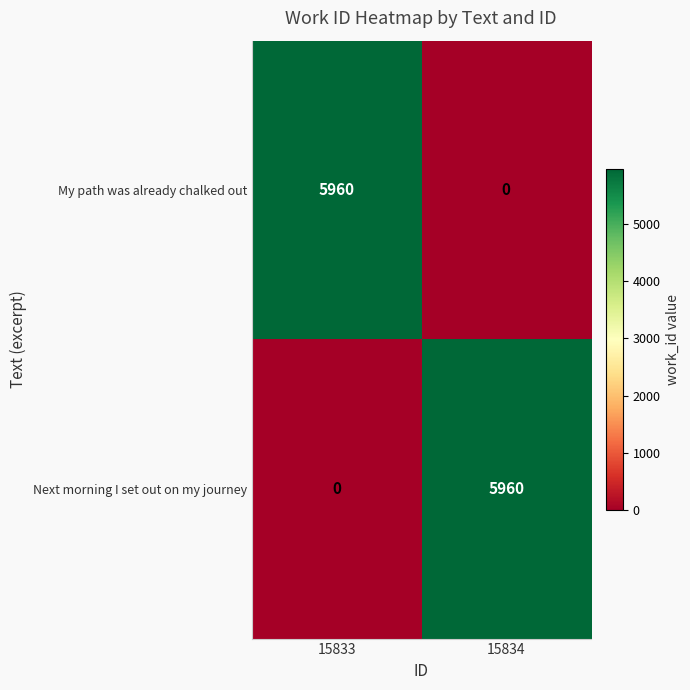

List the labels in order of Next morning I set out on my journey value, smallest first.

15833, 15834